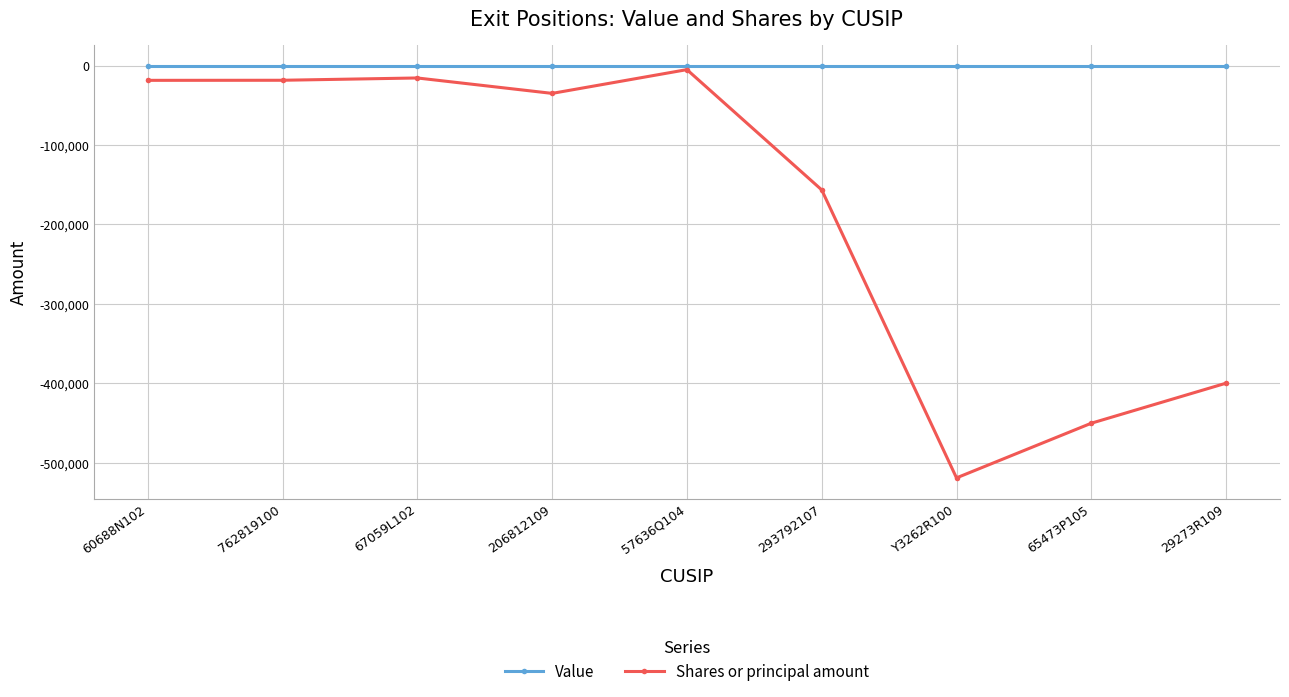

The Shares or principal amount series shows -156463 at 293792107. True or false?

True